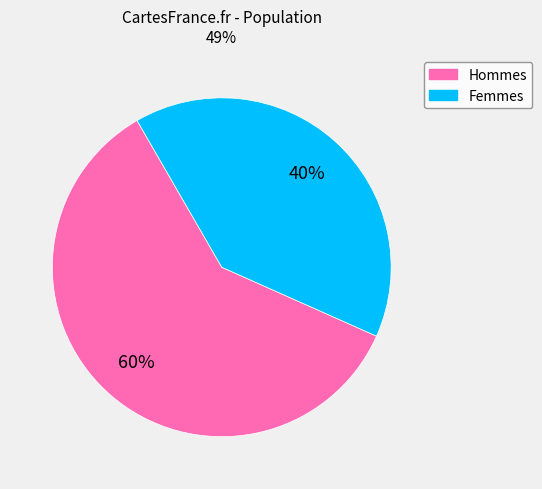

Is there a majority slice in this chart?

Yes